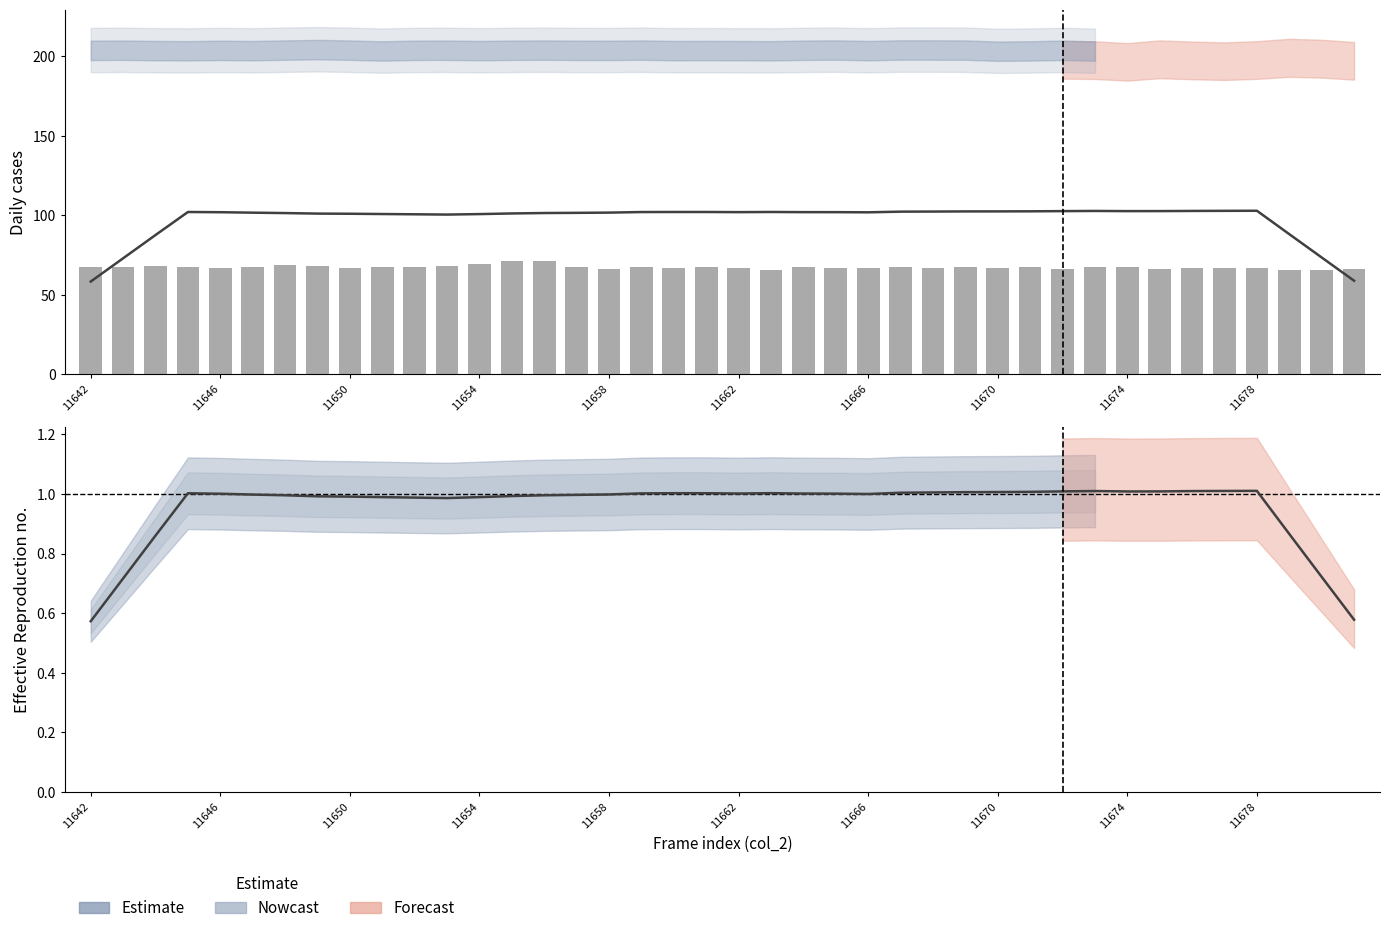

Reading right to left, extract all data points from this chart.

Estimate: 58.8	73.4	88.1	102.8	102.8	102.7	102.6	102.6	102.7	102.6	102.5	102.4	102.4	102.3	102.3	101.8	101.9	101.9	102.0	101.9	102.0	102.0	102.0	101.6	101.5	101.4	101.1	100.7	100.4	100.6	100.8	100.9	101.0	101.4	101.6	101.9	102.0	87.6	73.0	58.3
col_516: 66.4	65.5	65.3	66.8	67.0	66.5	66.2	67.6	67.2	66.0	67.2	66.5	67.6	67.0	67.6	66.9	66.9	67.2	65.3	66.9	67.6	67.0	67.6	66.0	67.3	71.2	71.2	69.6	68.0	67.6	67.3	66.9	68.2	68.8	67.3	67.0	67.6	68.2	67.5	67.2